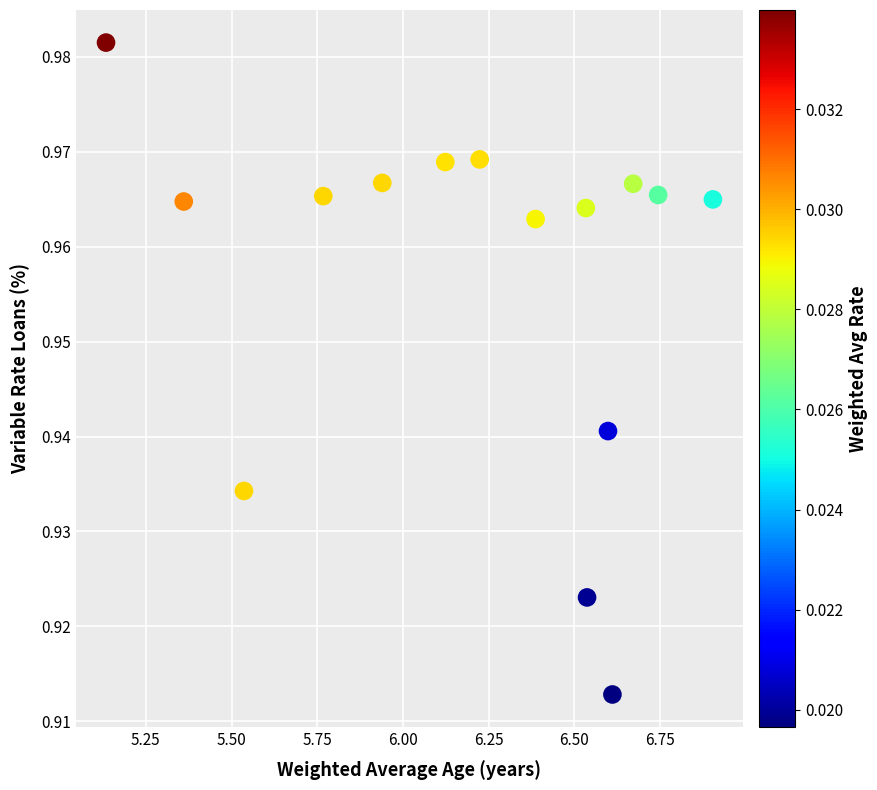

What is the range of X values (max minus min)?

1.8